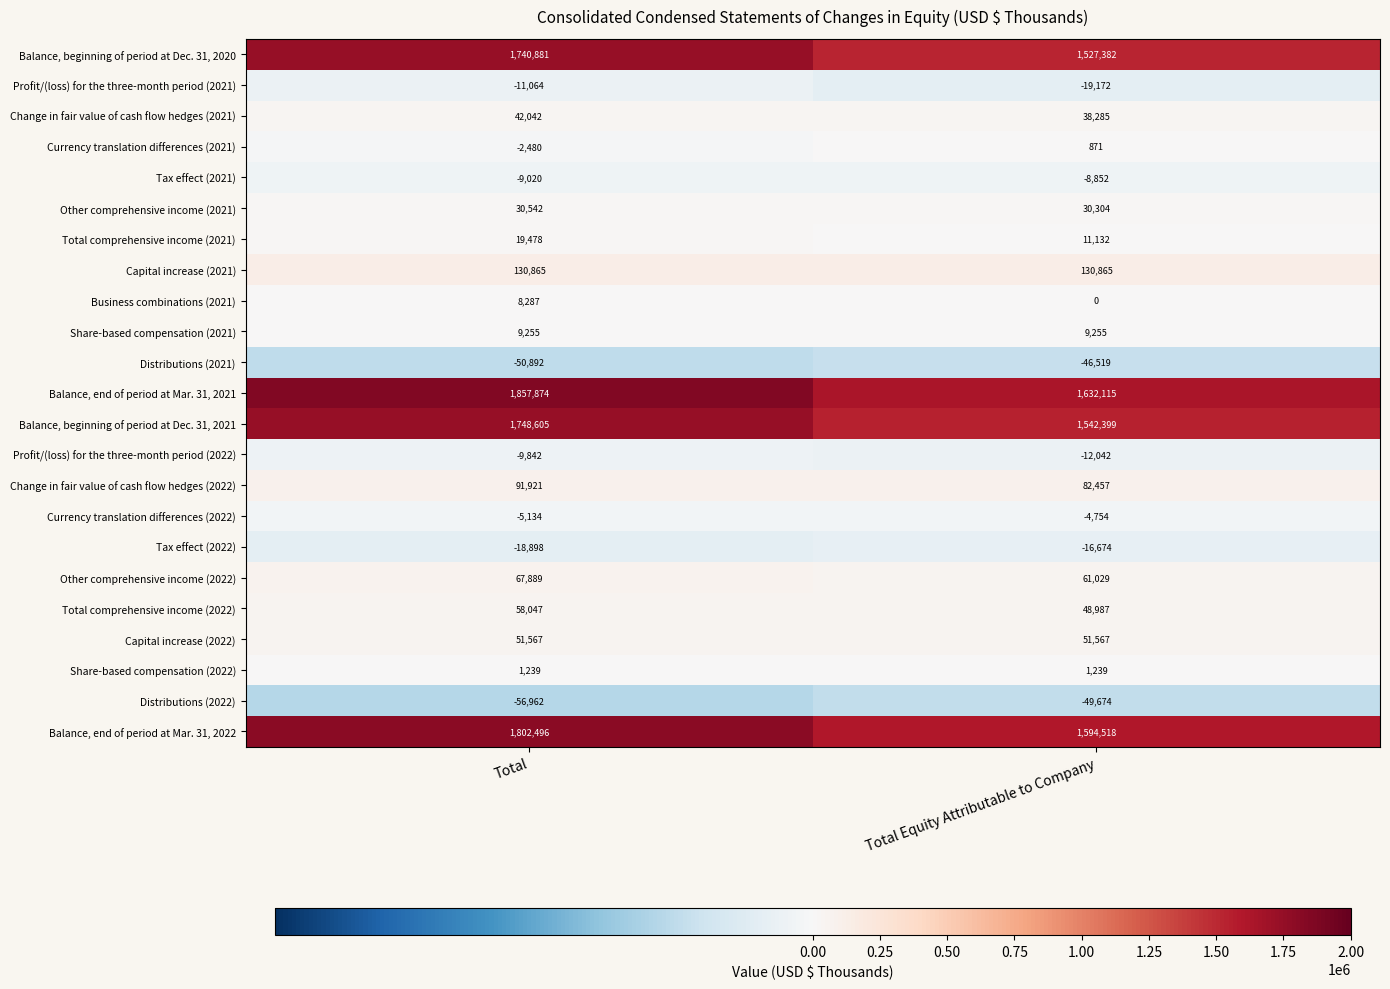

What is the difference between the Change in fair value of cash flow hedges (2021) values at Total and Total Equity Attributable to Company?

3757